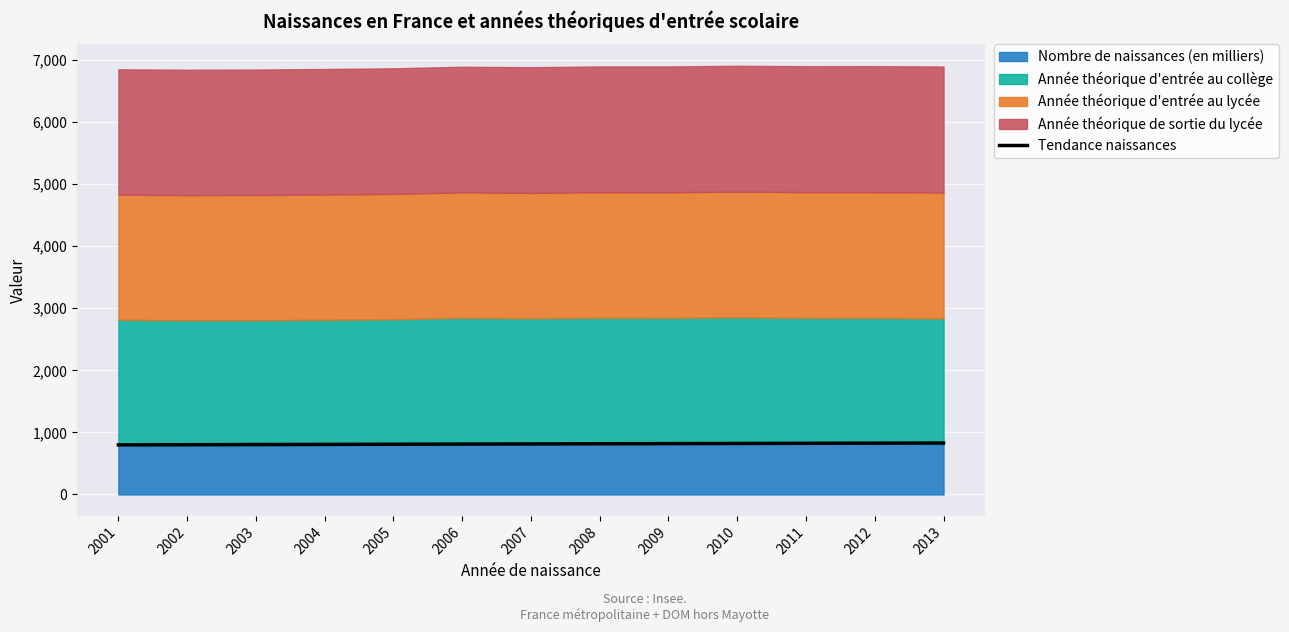

True or false: Tendance naissances has a value of 1104.7 at 2001.

False